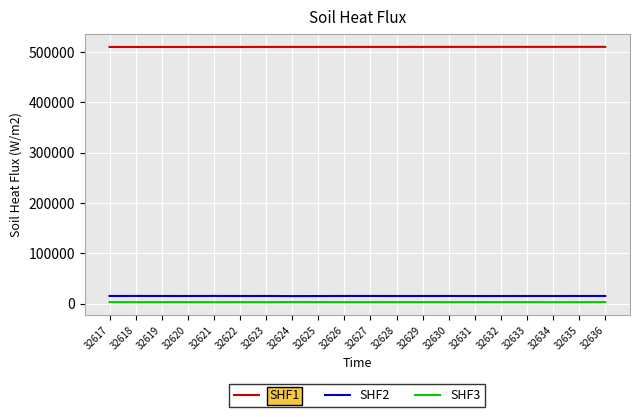

The SHF1 series shows 510430 at 32633. True or false?

True